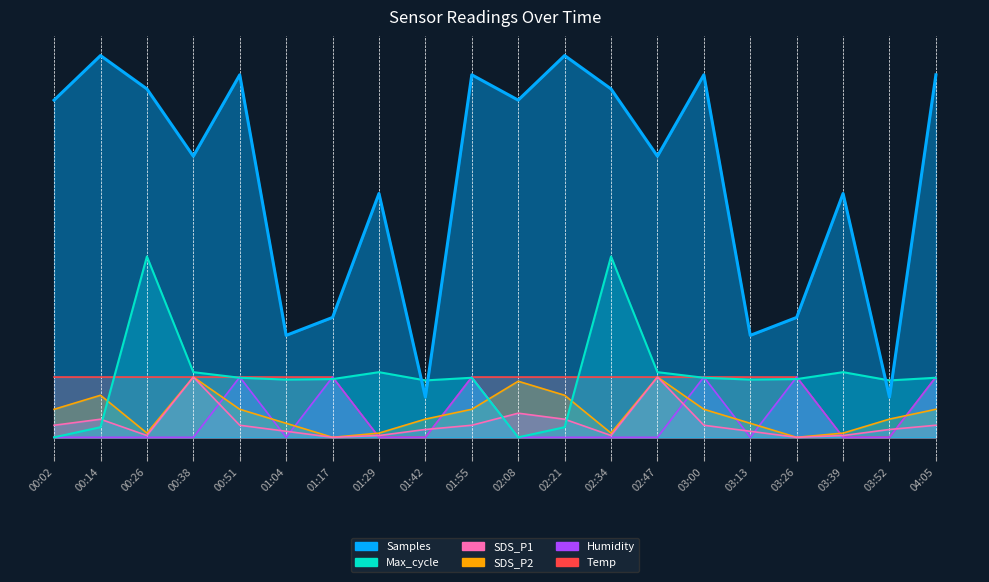

How many interior local peaks does the SDS_P1 series have?

4